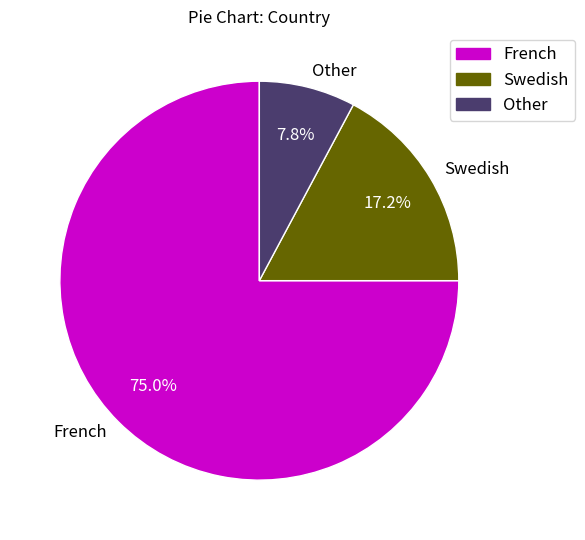

Which category has the biggest portion of the pie?

French